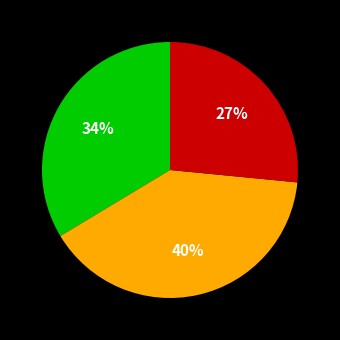

To the nearest percent, what is the difference between the largest and smallest slice percentages?

13%